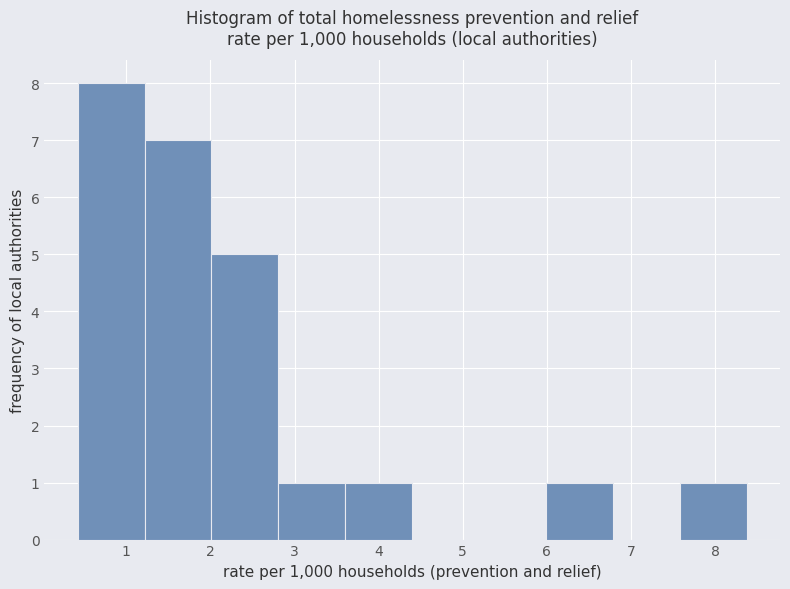

What is the height of the bar covering 6.0 to 6.8 on the x-axis? Neither the bar edges nor the heights are printed on the chart, so give them approximately, as read against the axes.

1